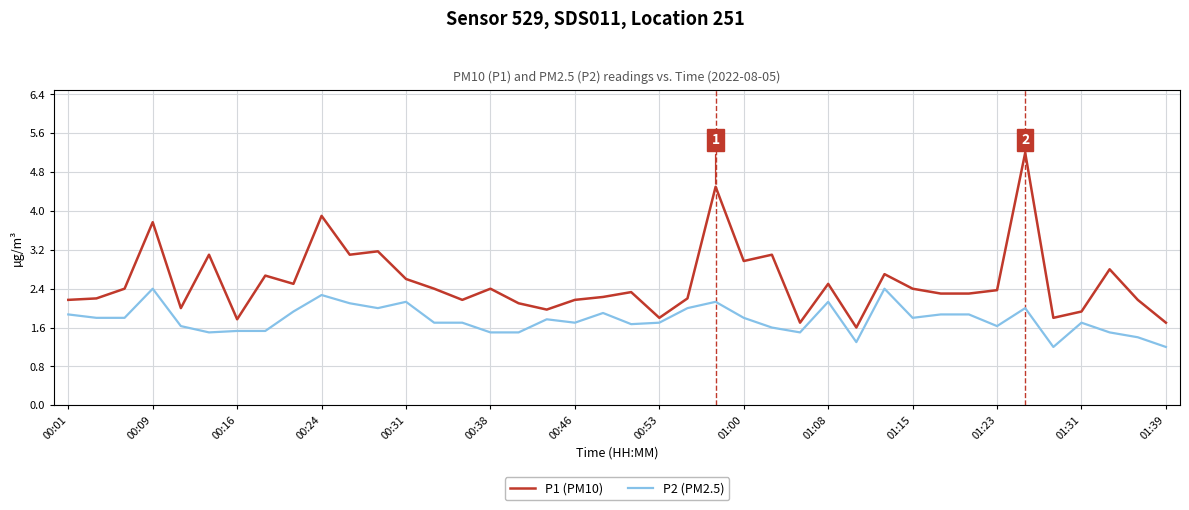

Which series has the largest total across all categories?

P1 (PM10)